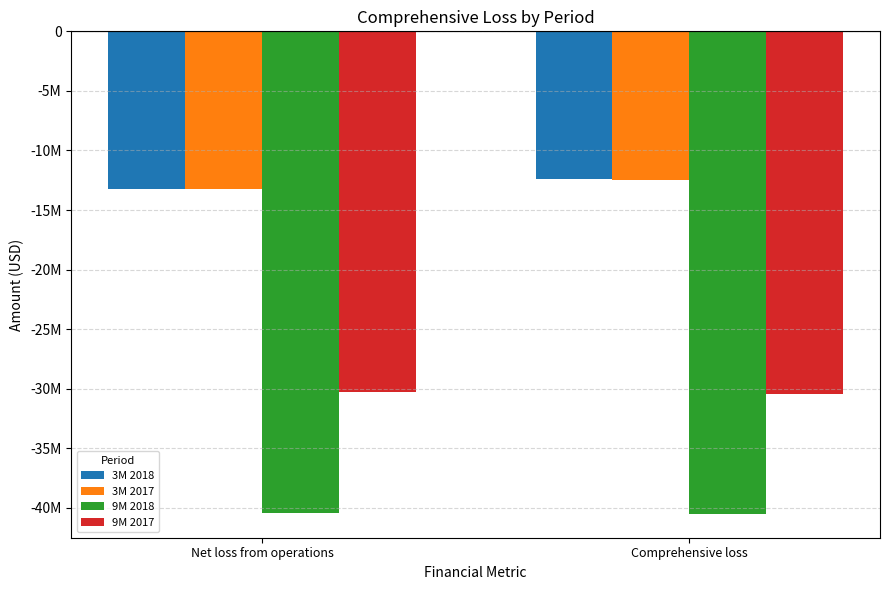

Reading right to left, extract all data points from this chart.

3M 2018: -12362149	-13203940
3M 2017: -12459168	-13215227
9M 2018: -40479330	-40429571
9M 2017: -30431024	-30293090